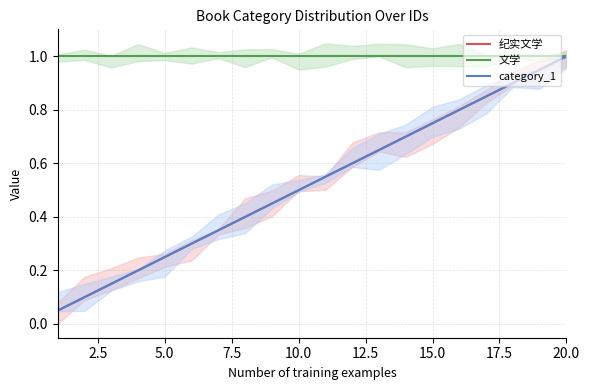

What are all the series names shown in the legend?

纪实文学, 文学, category_1